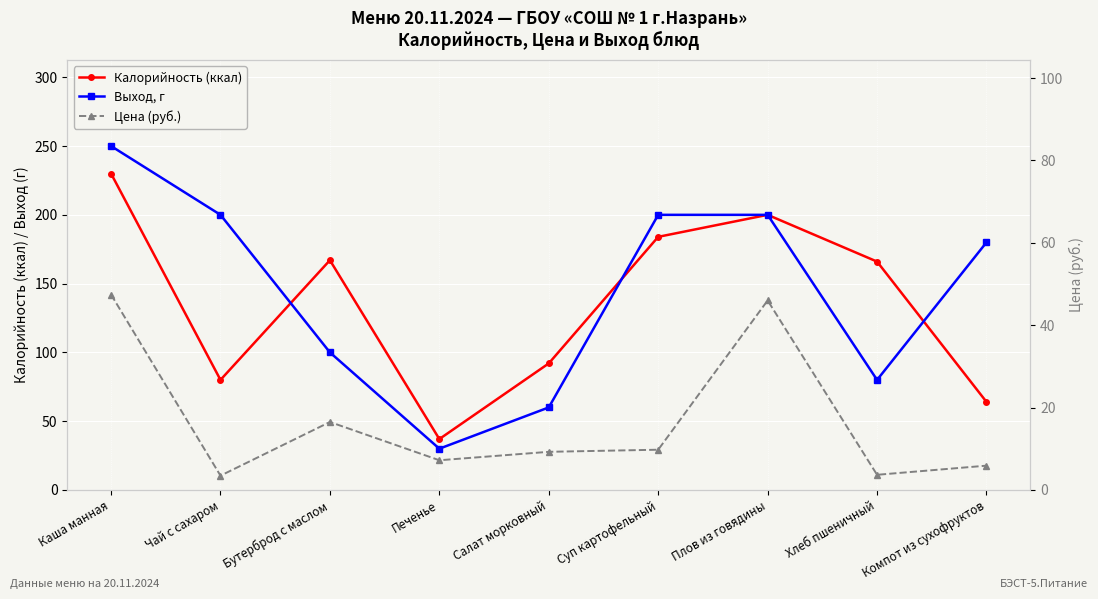

Where does the Калорийность (ккал) series first go above 166?

Каша манная